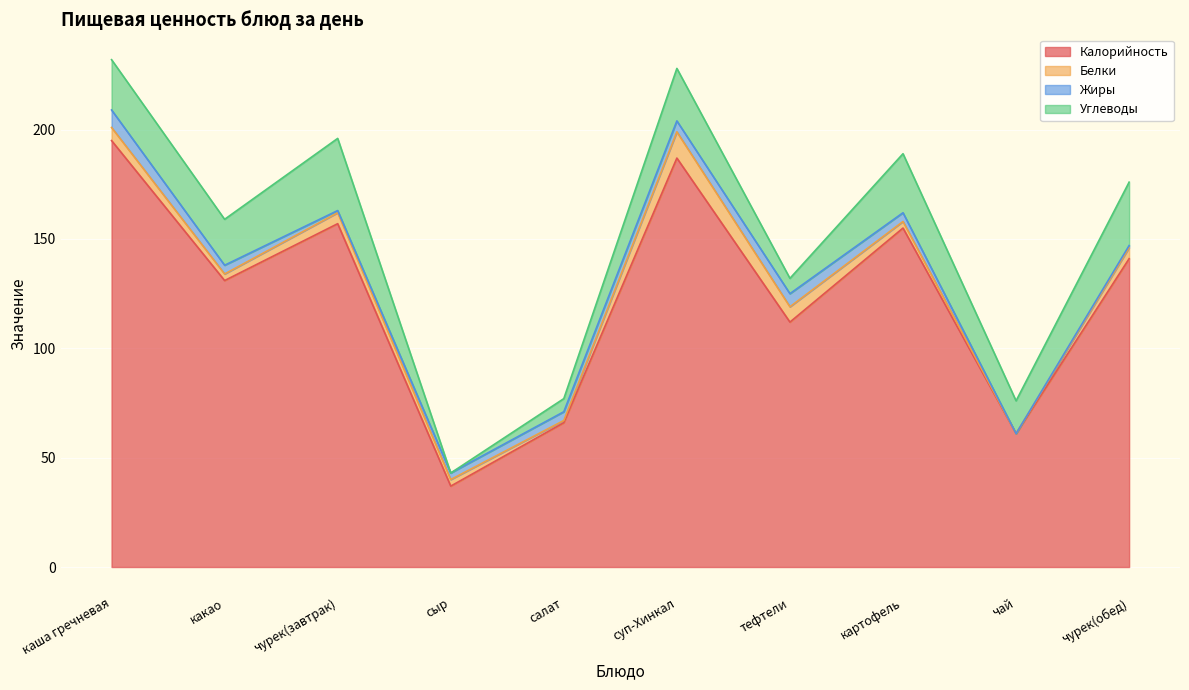

Where is Белки nearest to the value 6?

каша гречневая